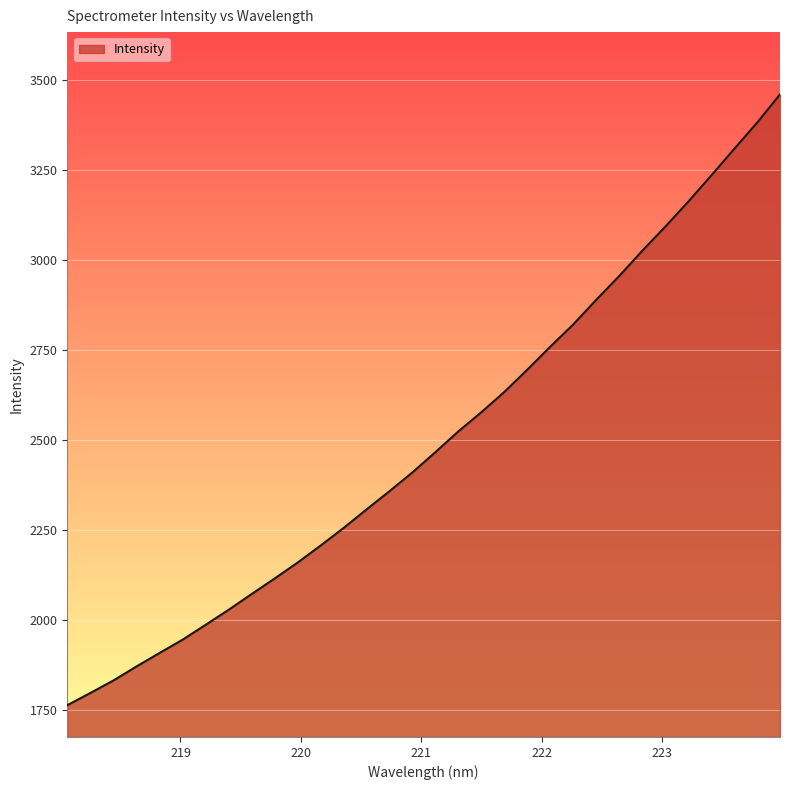

How many values exceed 2466?

16